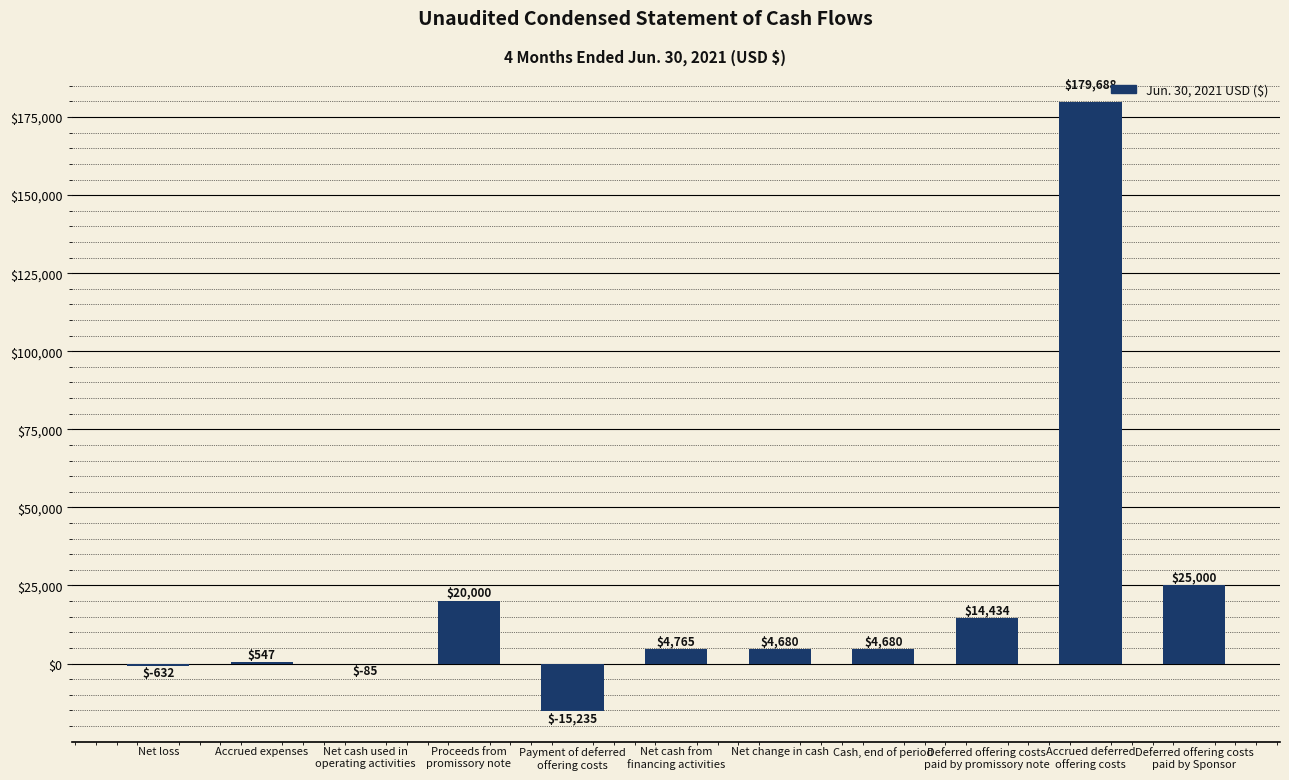

What is the greatest value displayed?

179688